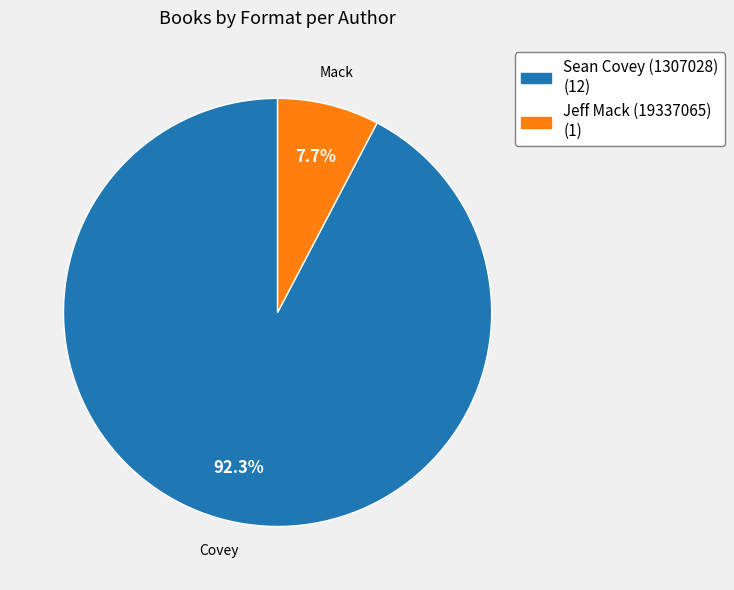

Which category has the biggest portion of the pie?

Sean Covey (1307028)